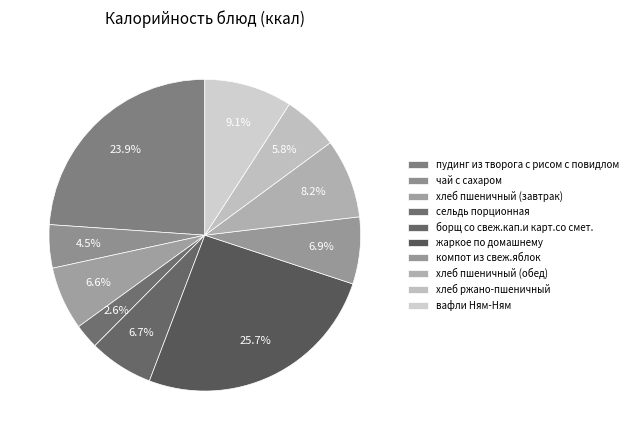

Count the number of slices in the pie.

10